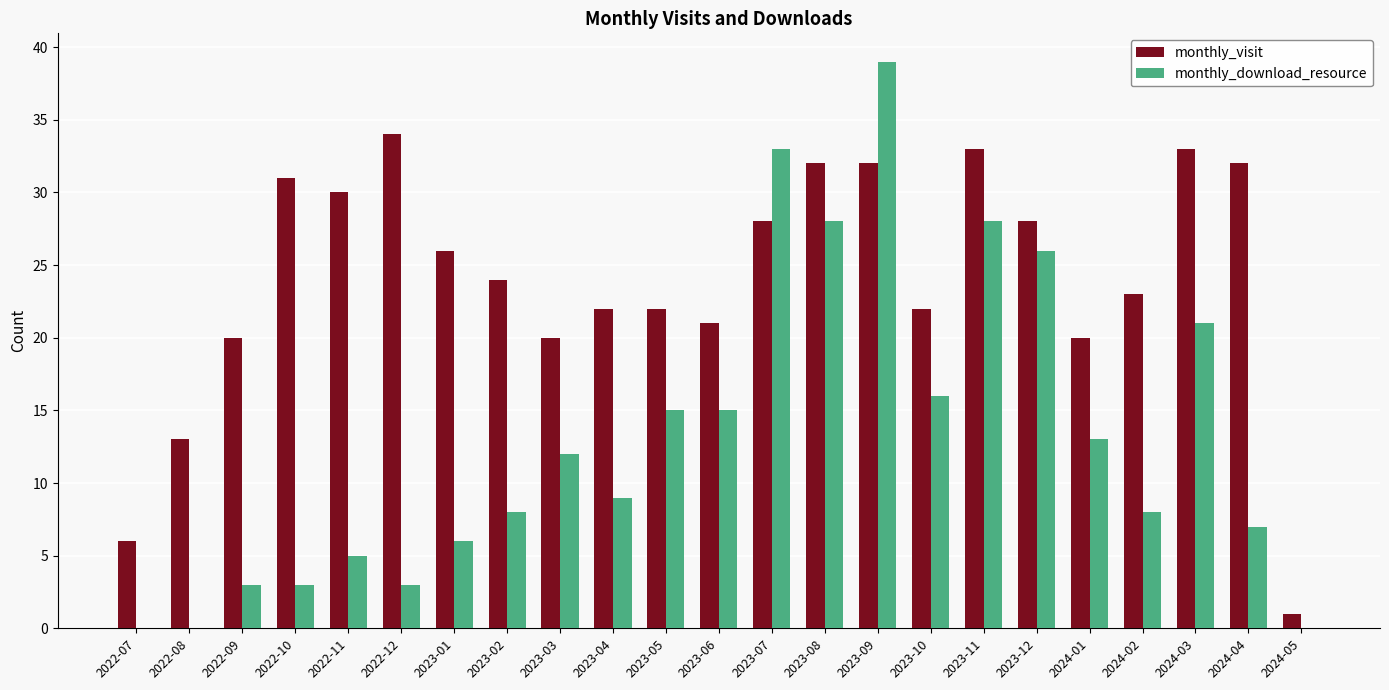

Which series has the widest spread of values?

monthly_download_resource